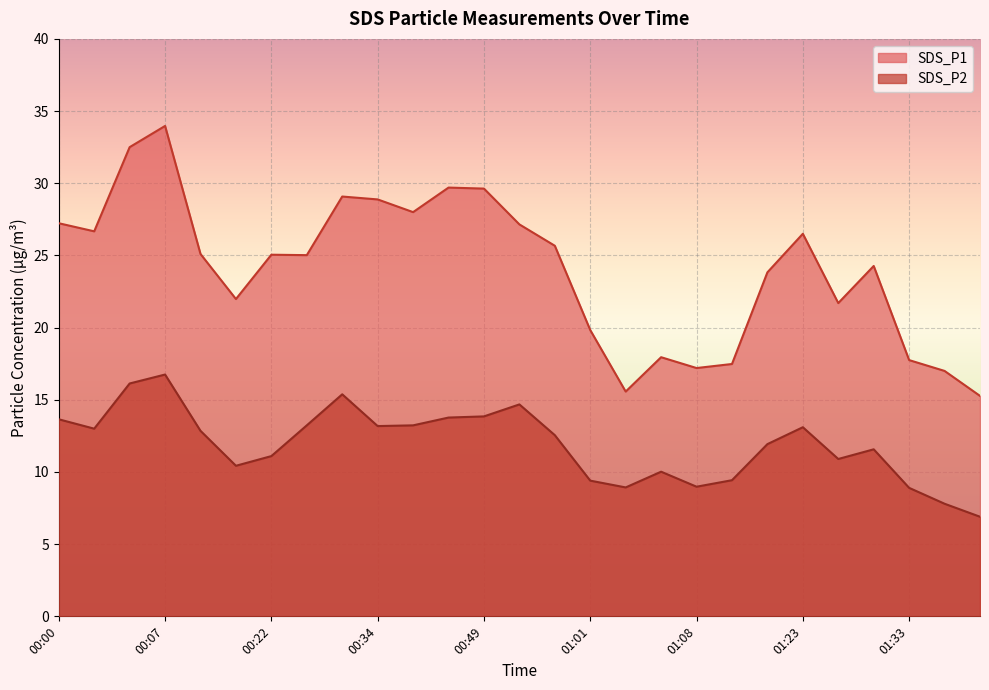

The SDS_P1 series shows 27.1 at 00:51. True or false?

True